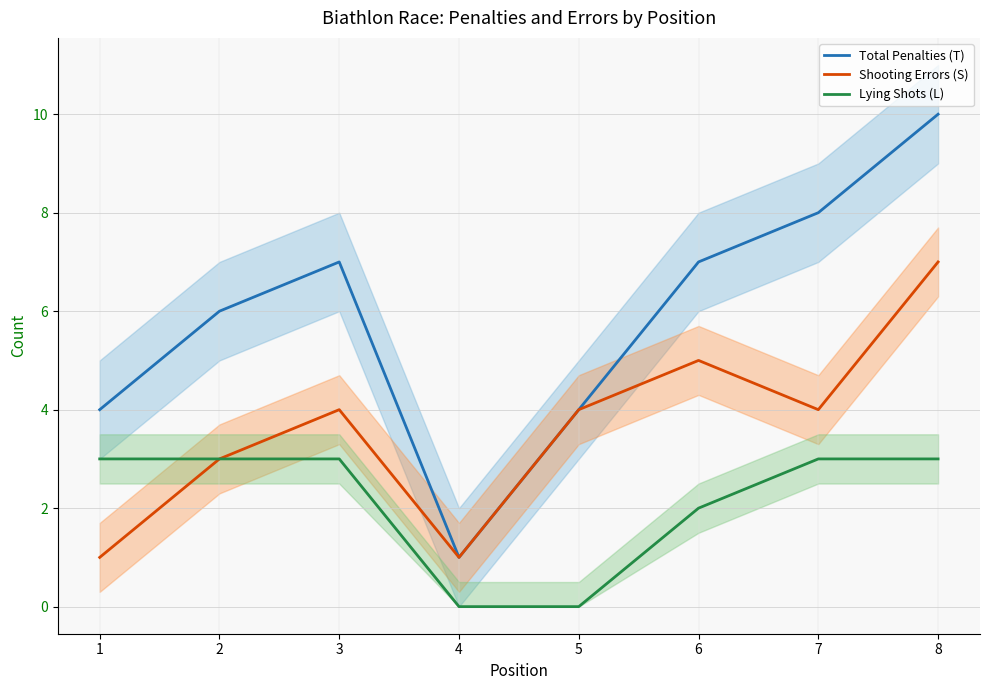

What is the value of the Lying Shots (L) point at the 7th from the left?

3